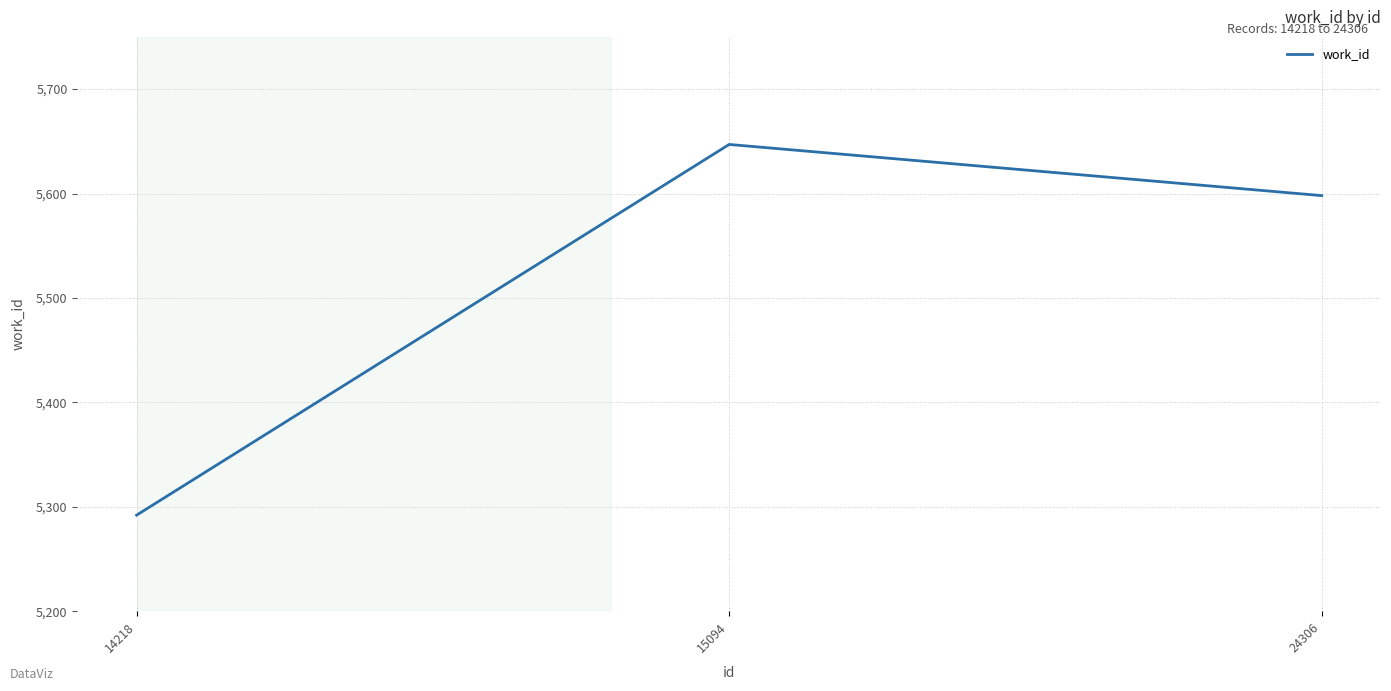

What is the minimum value shown in the chart?

5292